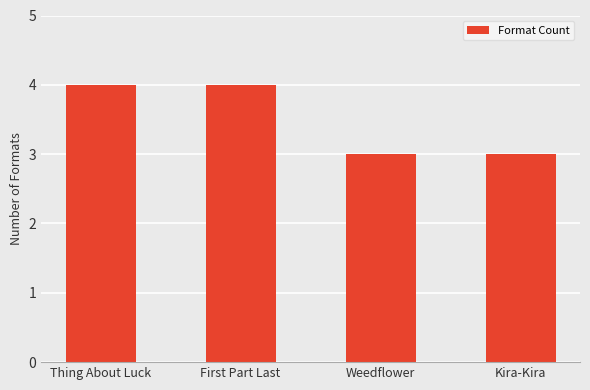

Does the chart contain any negative values?

No